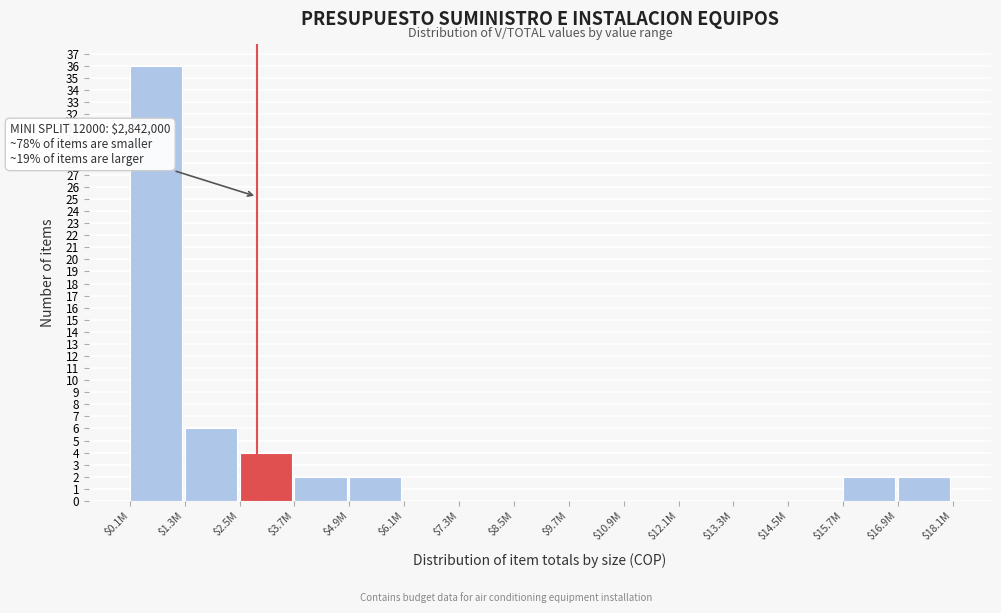

What is the sum of all values?

54